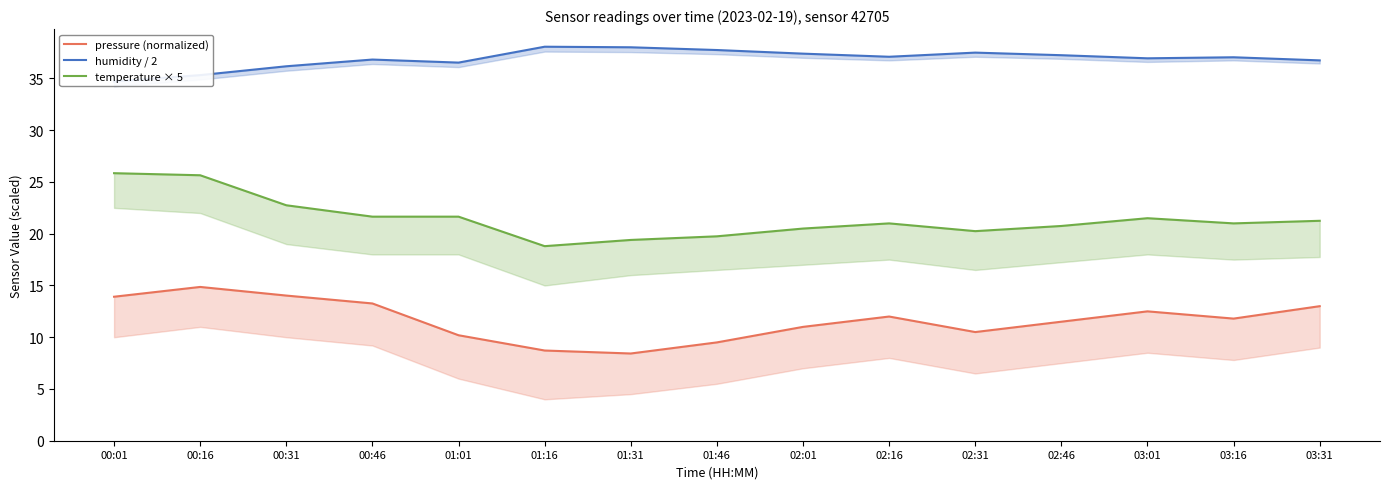

Which series has the widest spread of values?

temperature × 5